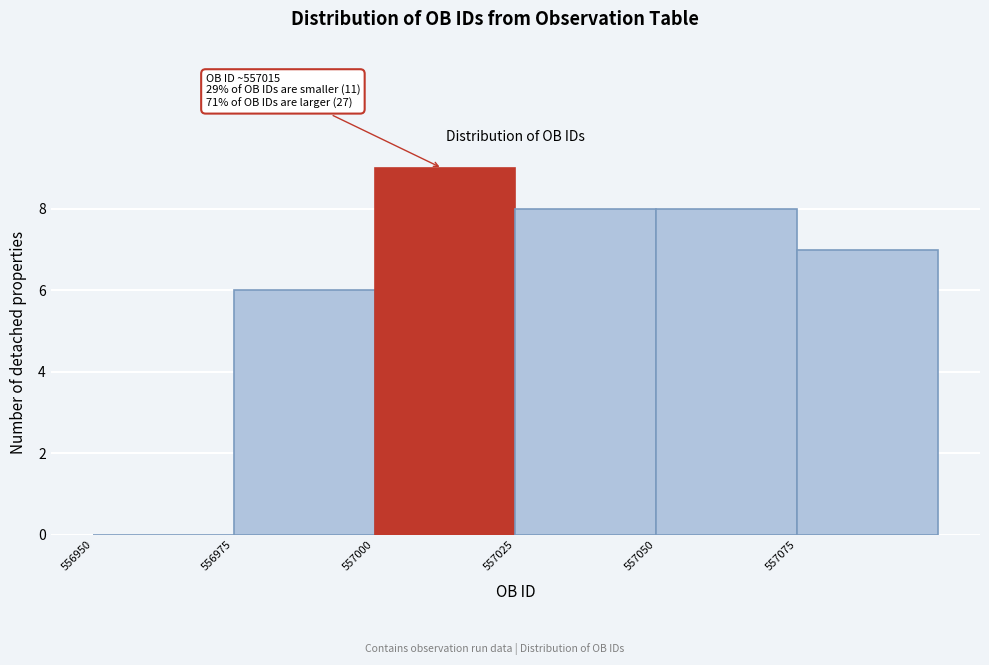

Which range on the x-axis has the tallest bar?

557000 to 557025